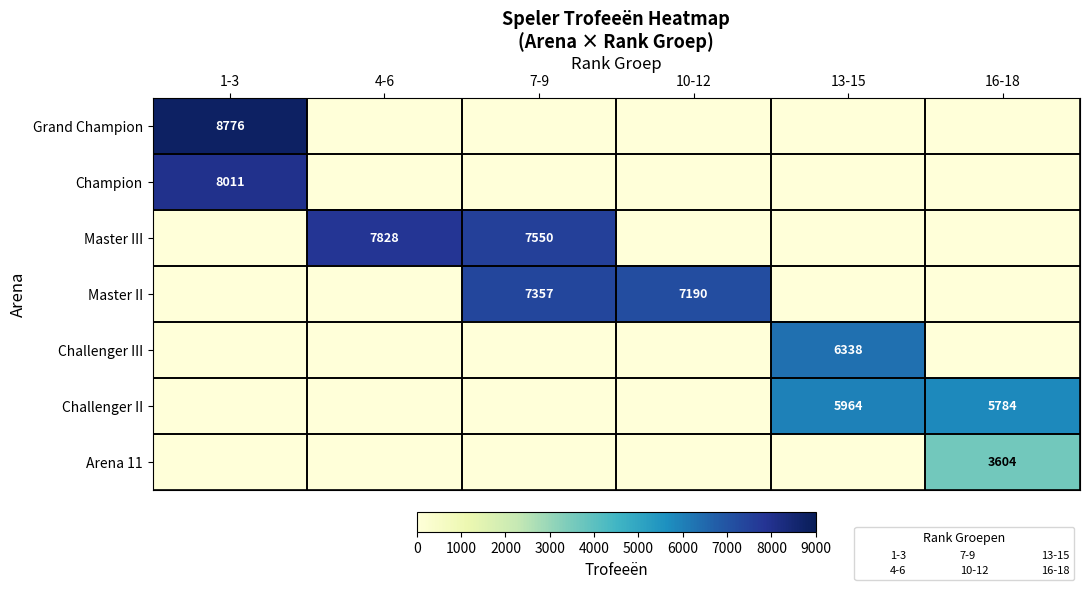

List the labels in order of Master II value, smallest first.

1-3, 4-6, 13-15, 16-18, 10-12, 7-9